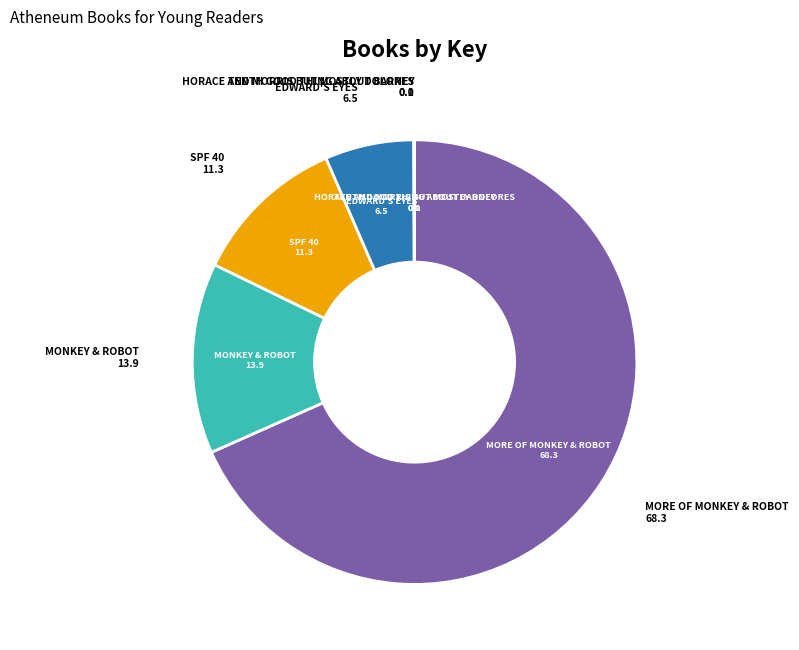

Does any single category account for the majority?

Yes